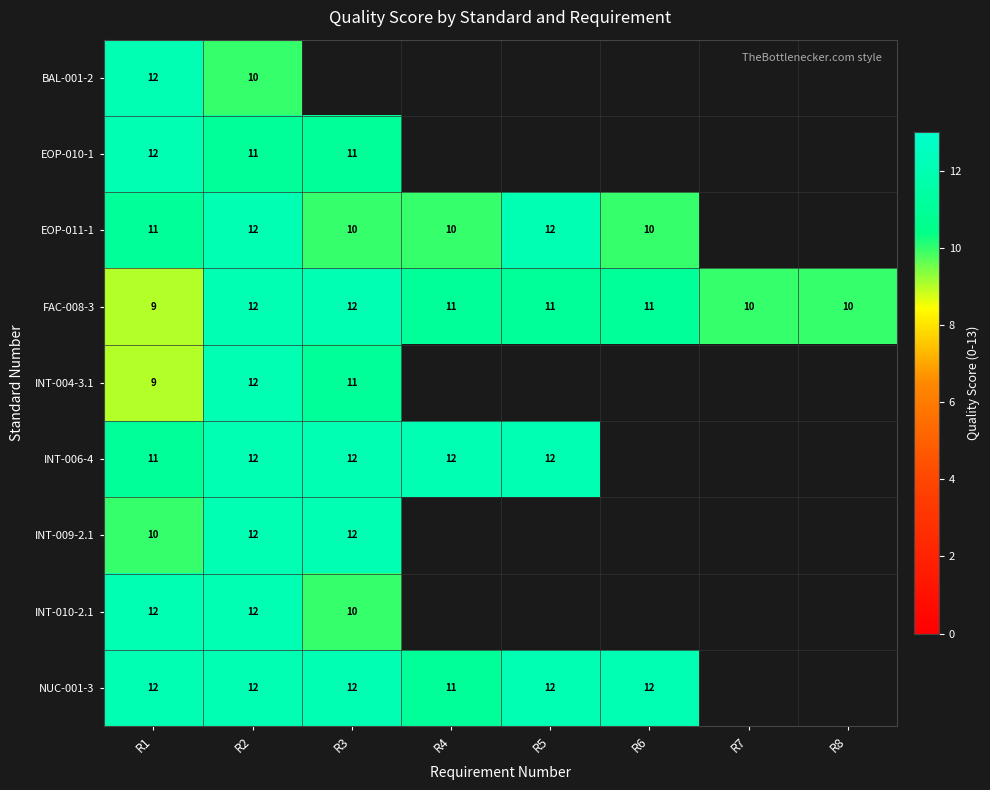

Is the value of row_4 at R4 greater than the value of row_6 at R4?

No